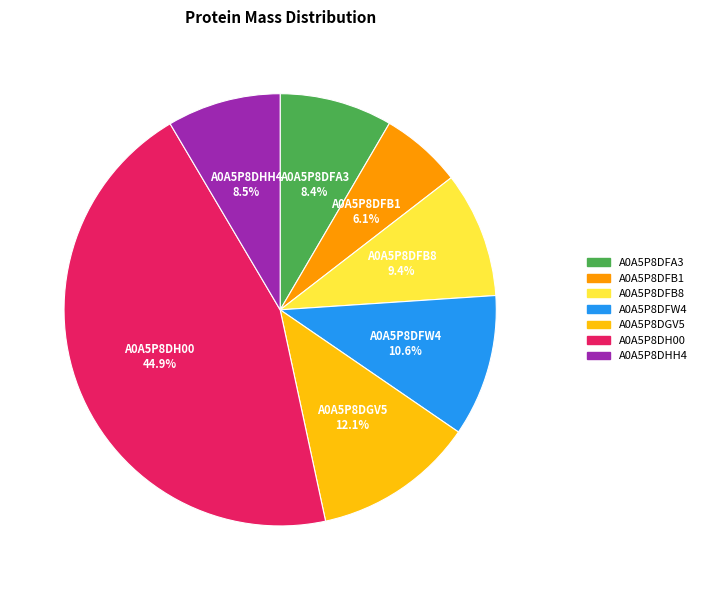

Does A0A5P8DFA3 account for over 50% of the chart?

No